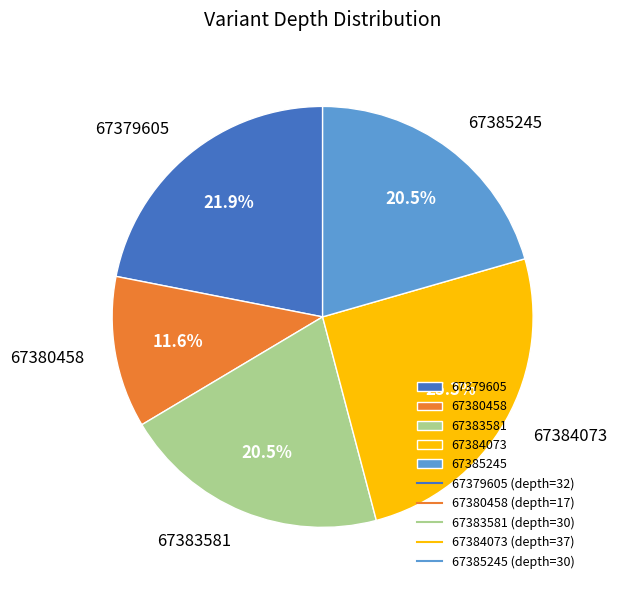

Does 67385245 represent more than half of the total?

No